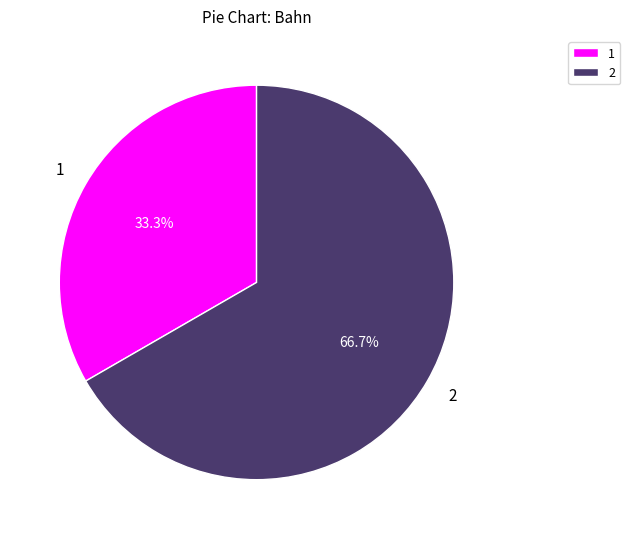

How much of the chart is everything except 1?

66.7%